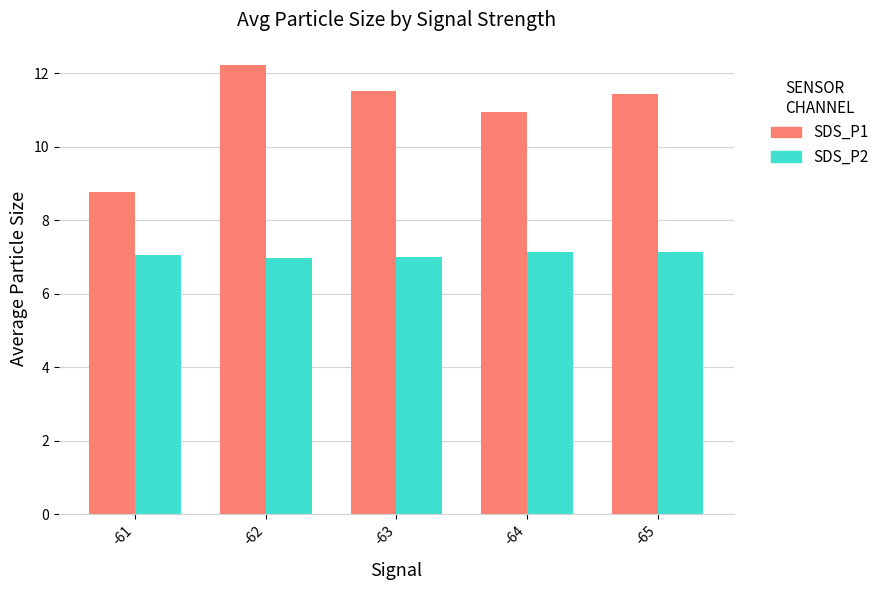

How many values in the SDS_P1 series are below 11?

2